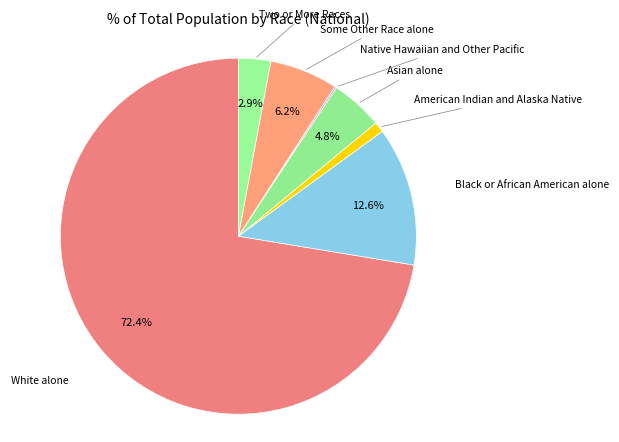

Which slice is the largest?

White alone